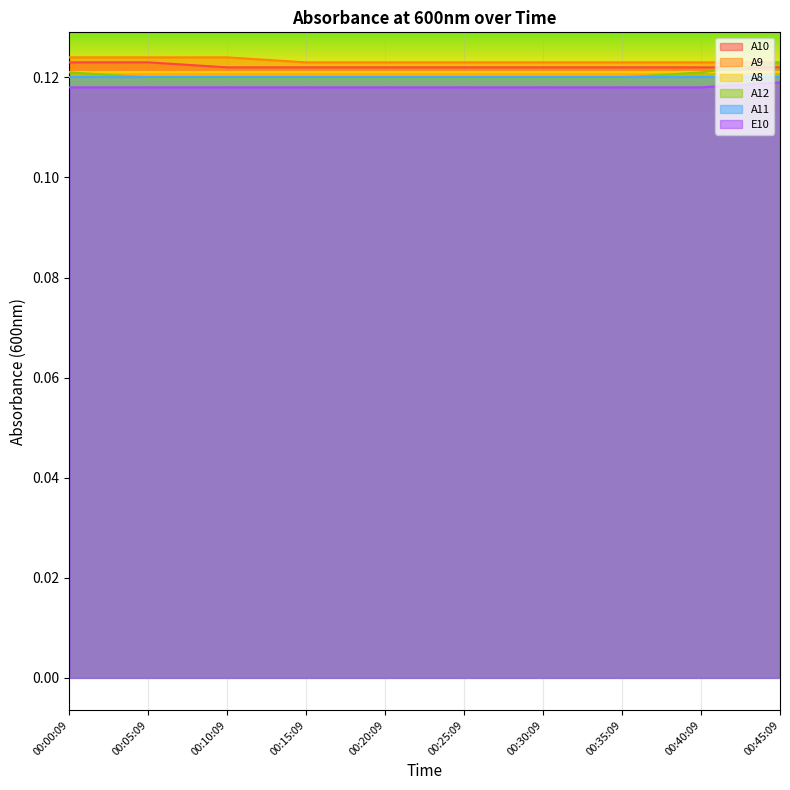

True or false: A9 and E10 cross at least once.

False